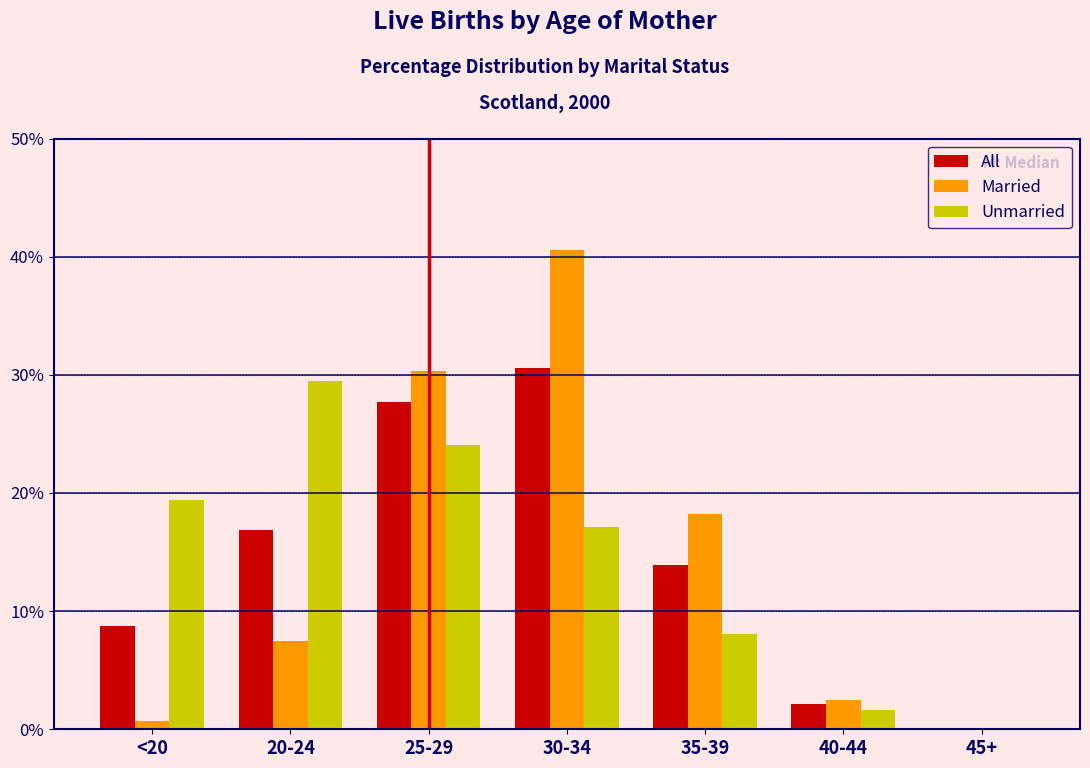

Reading right to left, what are all the values shown in this chart?

All: 45+=0.1	40-44=2.1	35-39=13.9	30-34=30.6	25-29=27.7	20-24=16.9	<20=8.7
Married: 45+=0.1	40-44=2.5	35-39=18.2	30-34=40.6	25-29=30.3	20-24=7.5	<20=0.7
Unmarried: 45+=0.0	40-44=1.6	35-39=8.1	30-34=17.1	25-29=24.1	20-24=29.5	<20=19.4